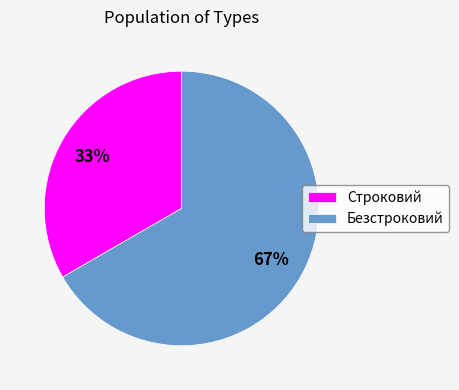

To the nearest percent, what is the combined percentage of Безстроковий and Строковий?

100%